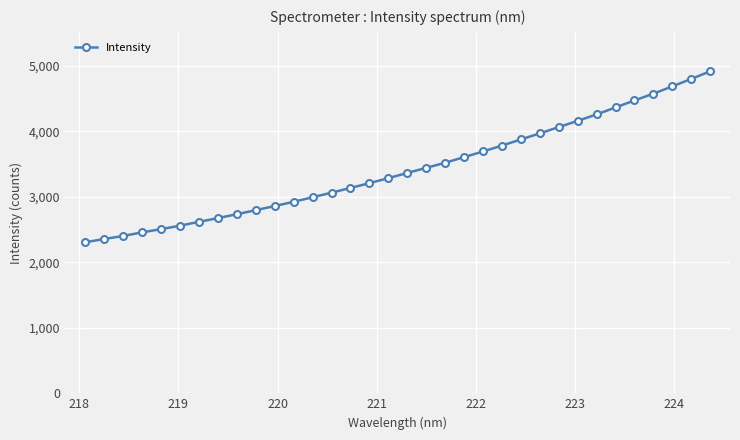

What is the difference between the maximum and second lowest values?

2559.0